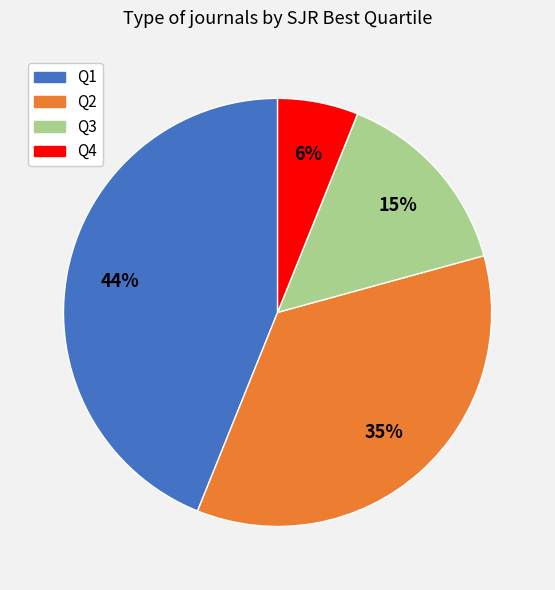

Count the number of slices in the pie.

4